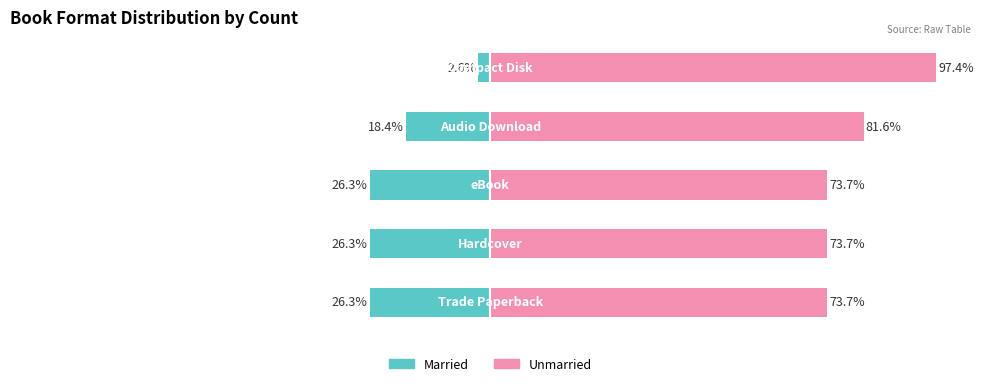

Is the value of Unmarried at 4 greater than the value of Married at 2?

Yes